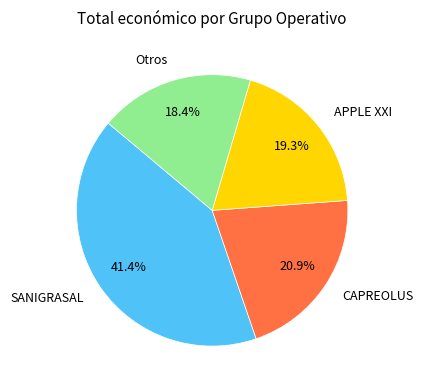

Is there any slice that represents more than half of the pie?

No